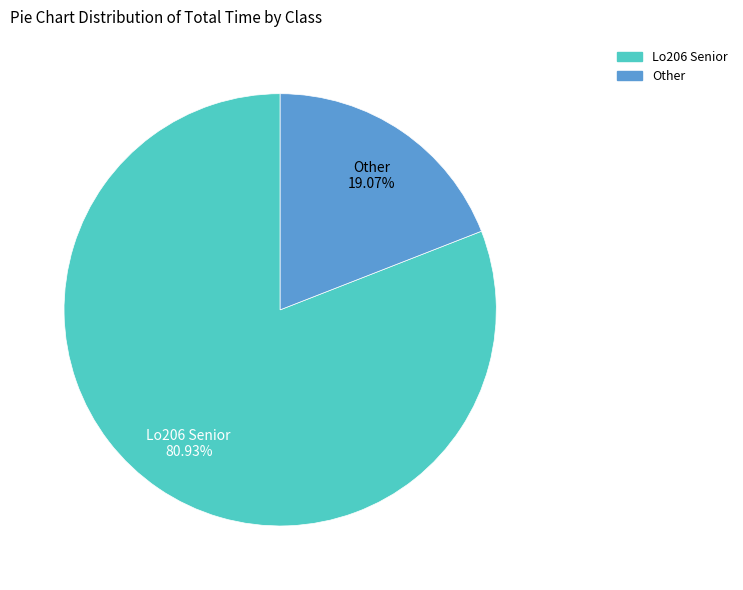

Which category has the smallest portion of the pie?

Other